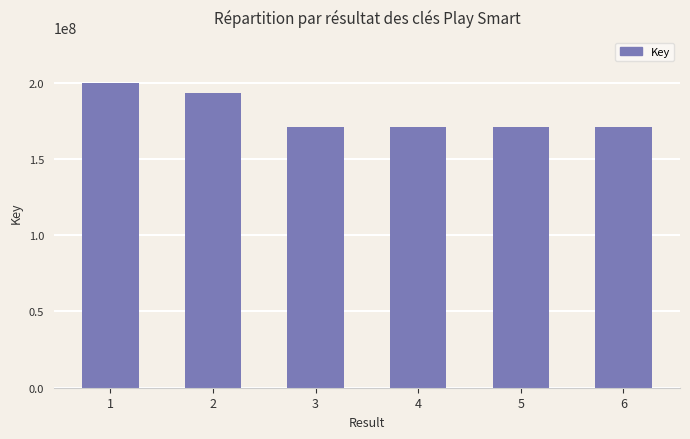

Read the value at 2.

193502128